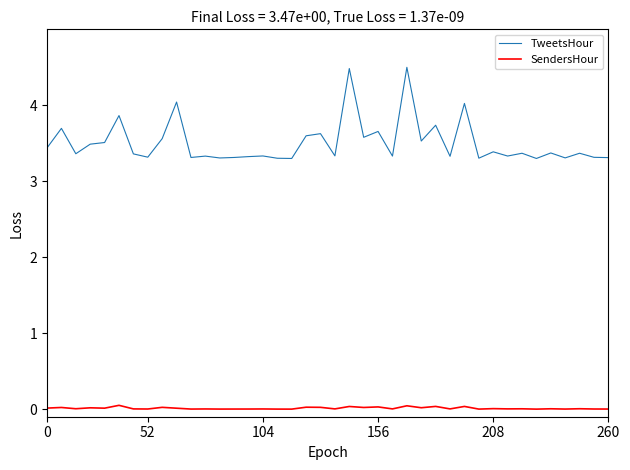

Which series has the largest total across all categories?

TweetsHour